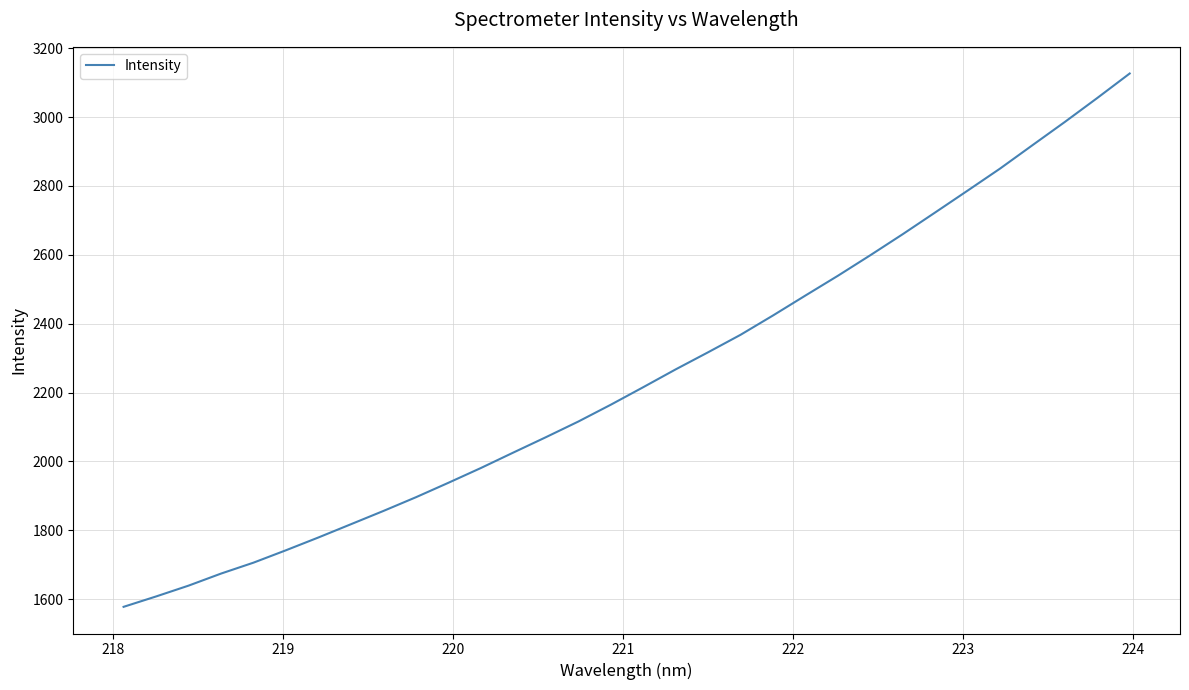

How many lines are shown in the chart?

1